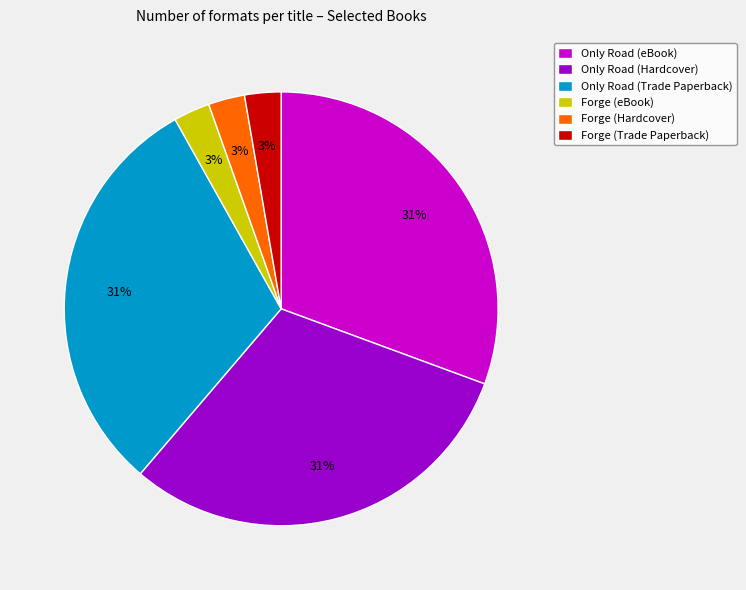

To the nearest percent, what percentage of the pie is Forge (Hardcover)?

3%